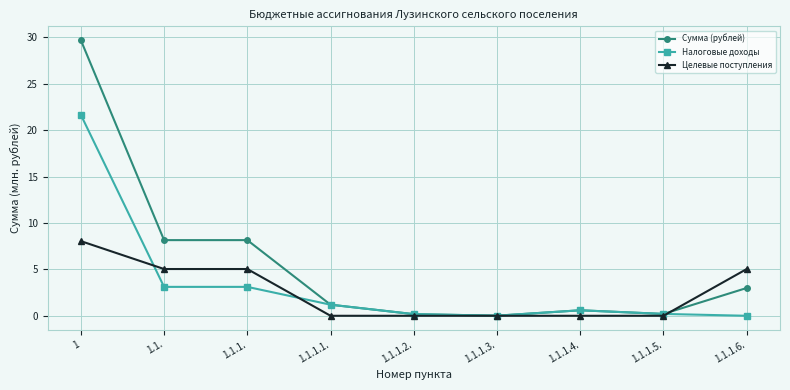

What is the label of the 7th point from the left?

1.1.1.4.